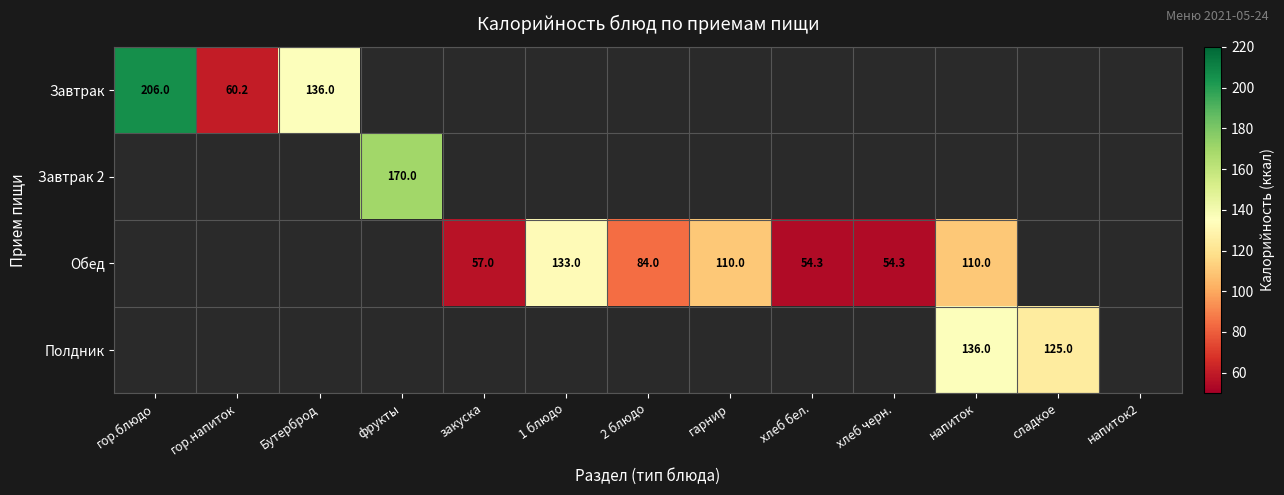

Is it true that Завтрак equals 136.0 at Бутерброд?

True